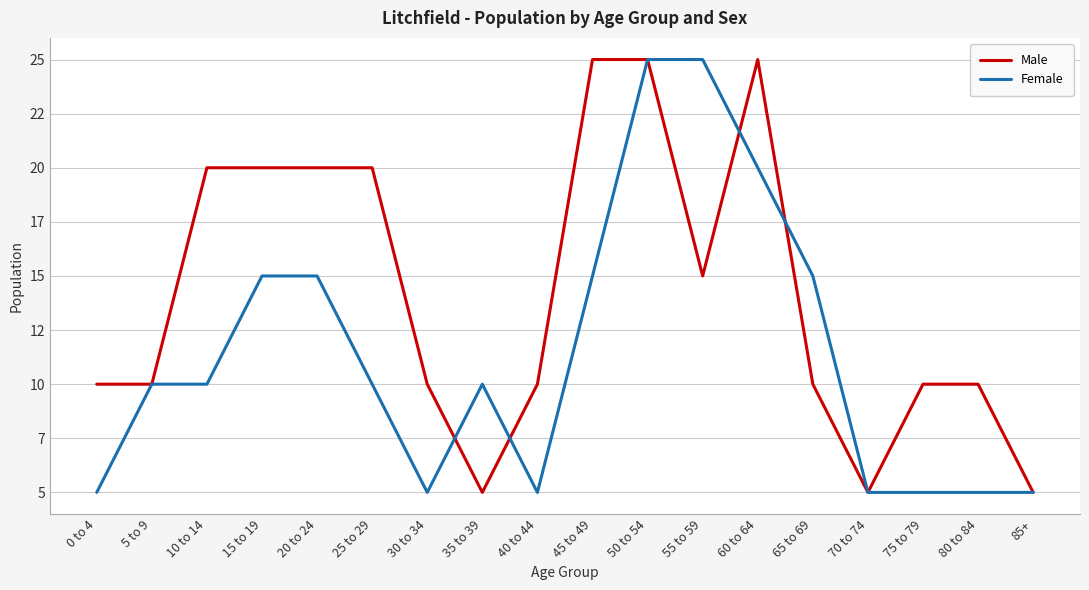

At which label does Male reach its minimum?

35 to 39